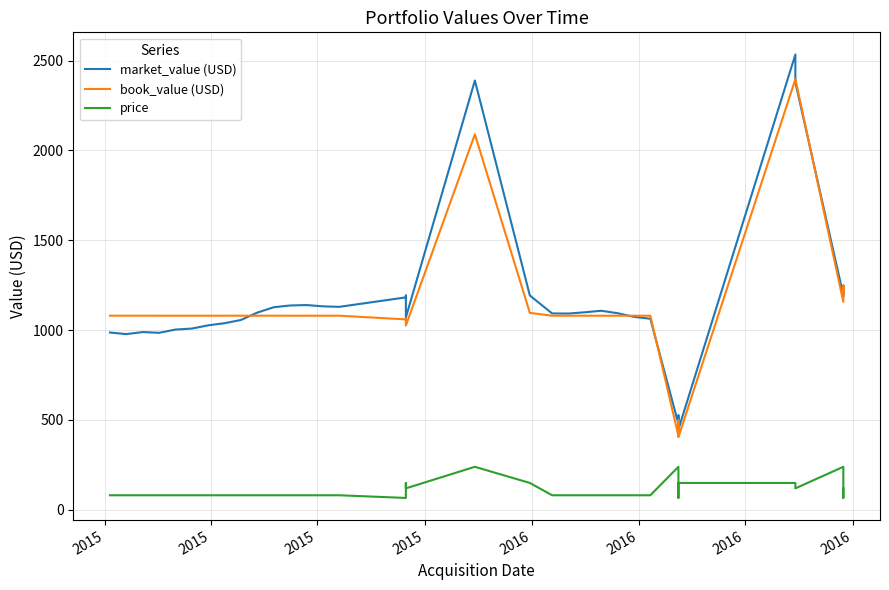

What is the difference between the maximum and minimum values in the market_value (USD) series?

2086.8